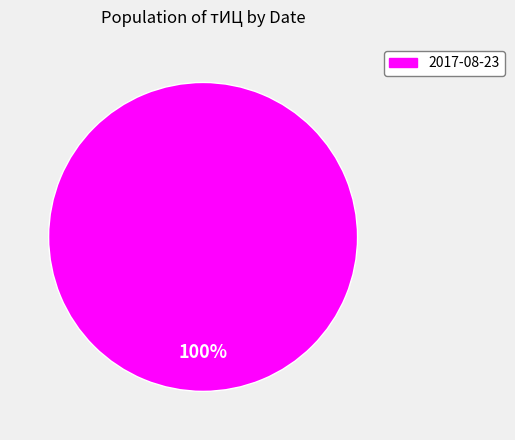

Does any single category account for the majority?

Yes